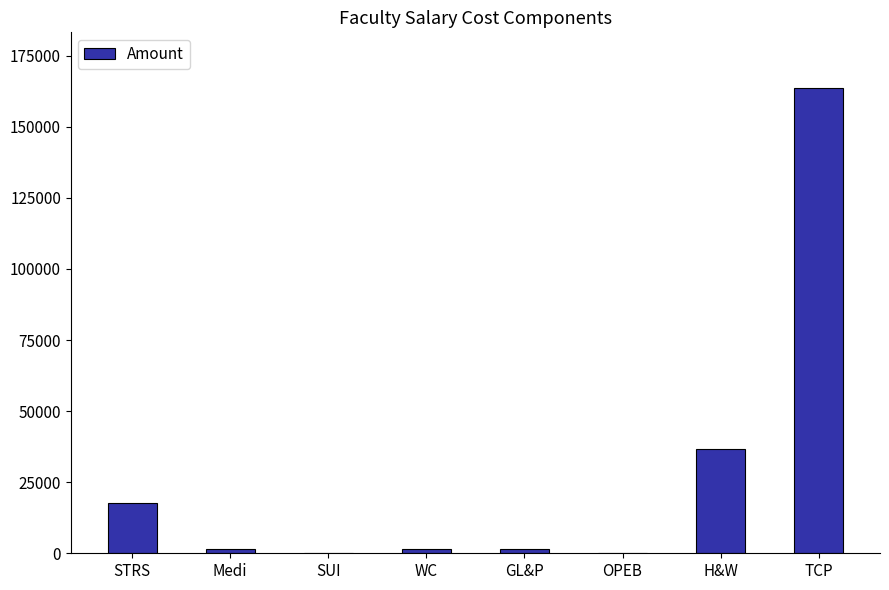

What is the difference between the values at GL&P and SUI?

1612